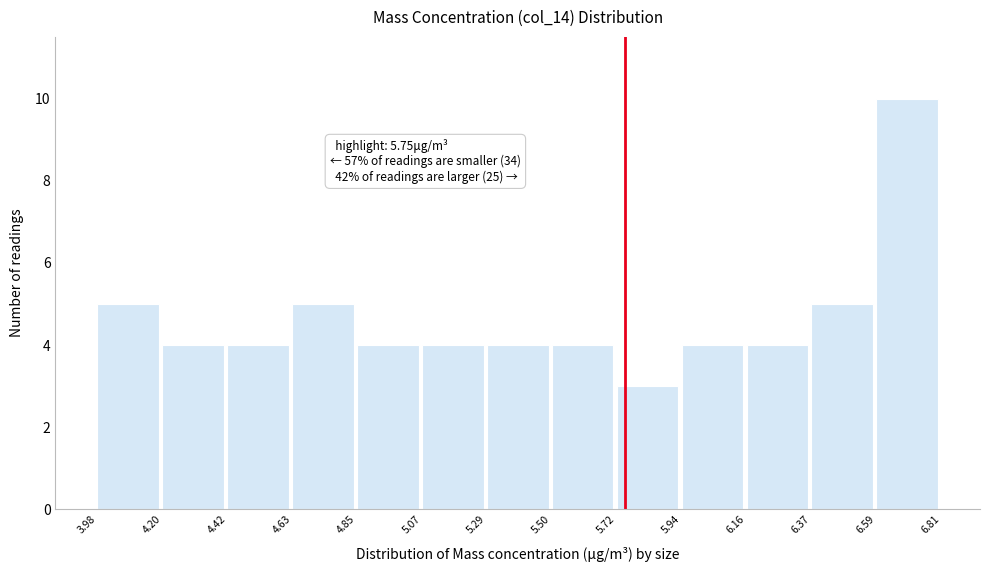

Which range on the x-axis has the tallest bar?

6.59 to 6.81